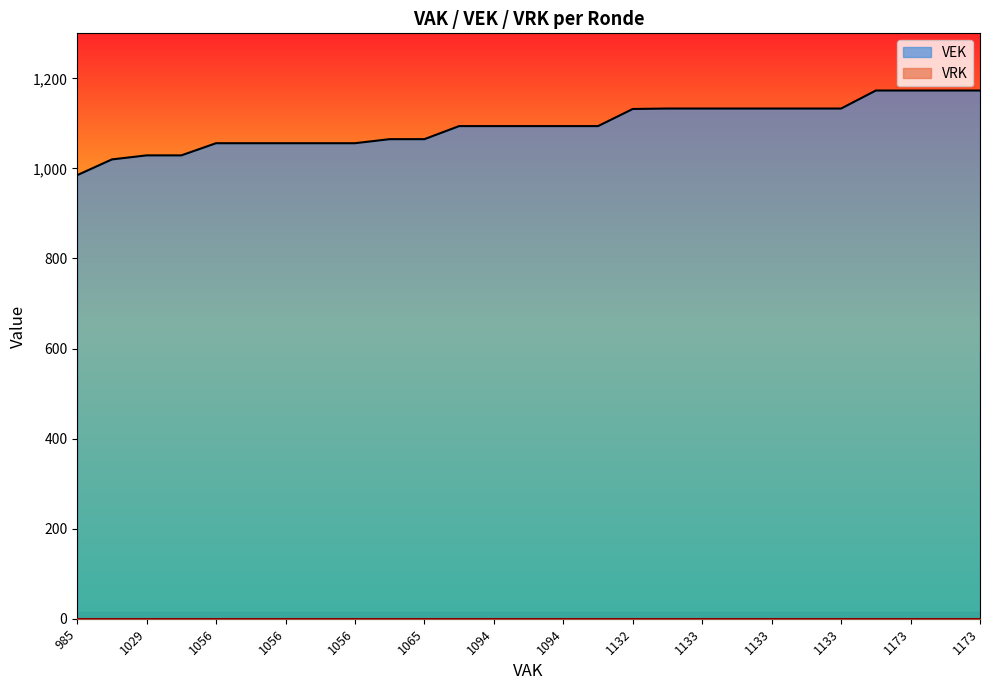

Which series has the largest total across all categories?

VEK